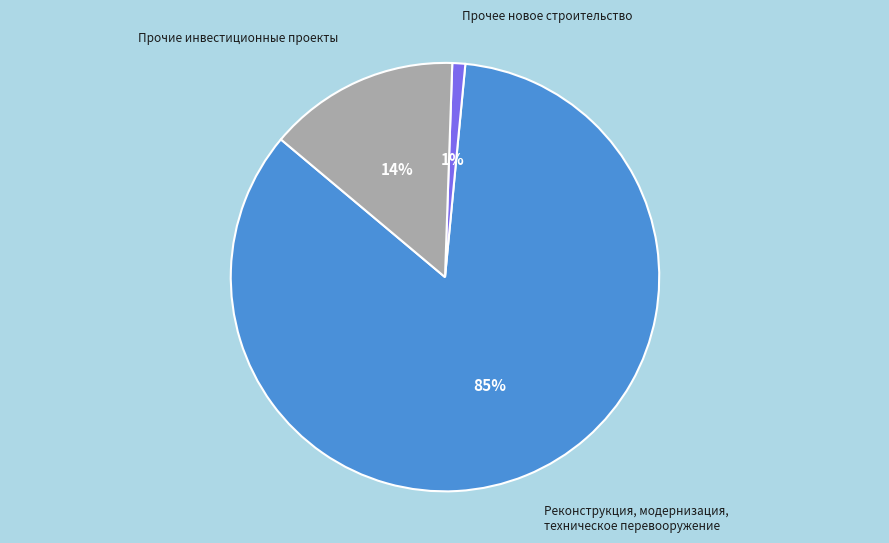

Which category accounts for the majority?

Реконструкция, модернизация, техническое перевооружение